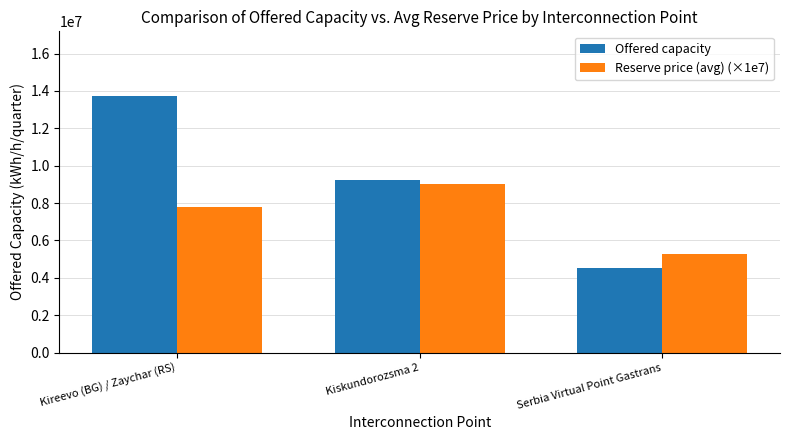

Reading left to right, extract all data points from this chart.

Offered capacity: Kireevo (BG) / Zaychar (RS)=13752230	Kiskundorozsma 2=9216209	Serbia Virtual Point Gastrans=4536021
Reserve price (avg) (×1e7): Kireevo (BG) / Zaychar (RS)=7800000	Kiskundorozsma 2=9025000	Serbia Virtual Point Gastrans=5275000